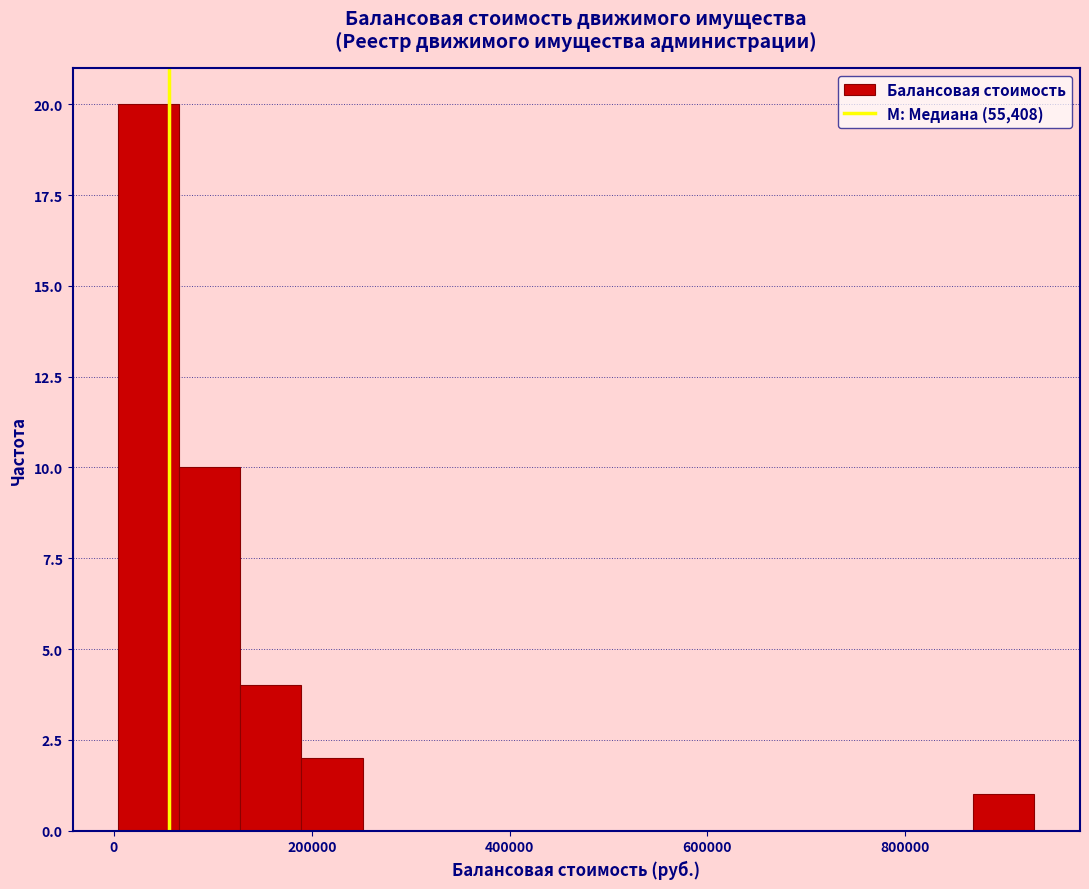

Around what value on the x-axis is the tallest bar? Give the approximate position of its centre, as read against the axis.

40000